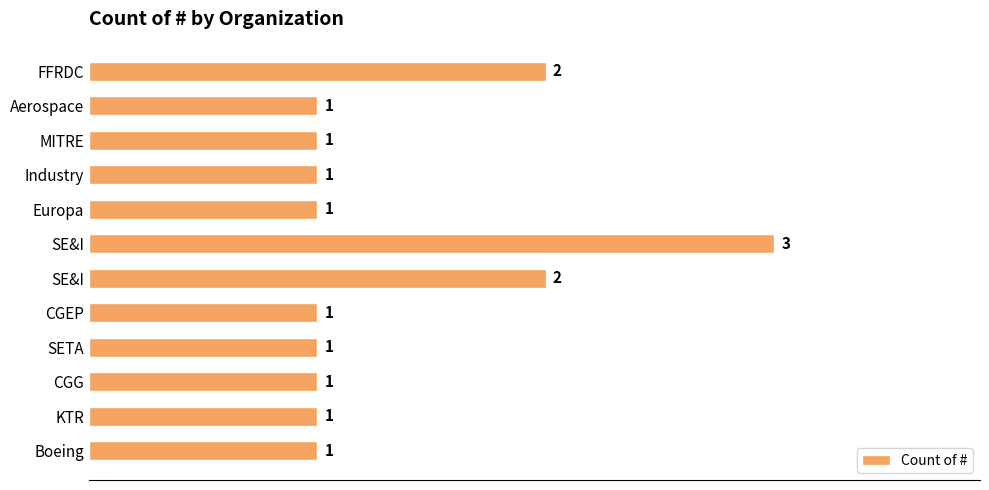

What is the smallest value displayed?

1